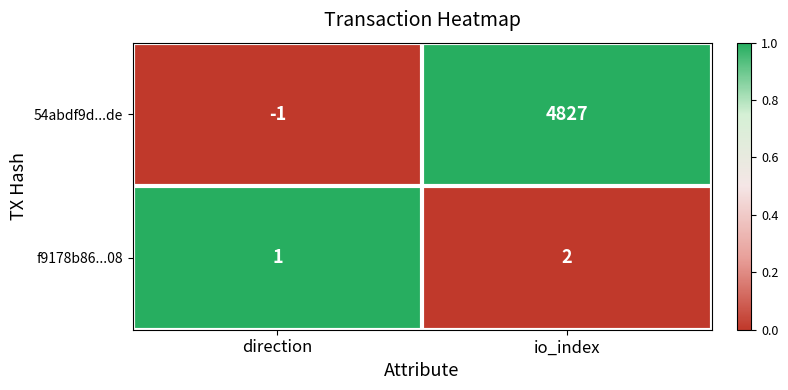

What is the total value across all series at io_index?

4829